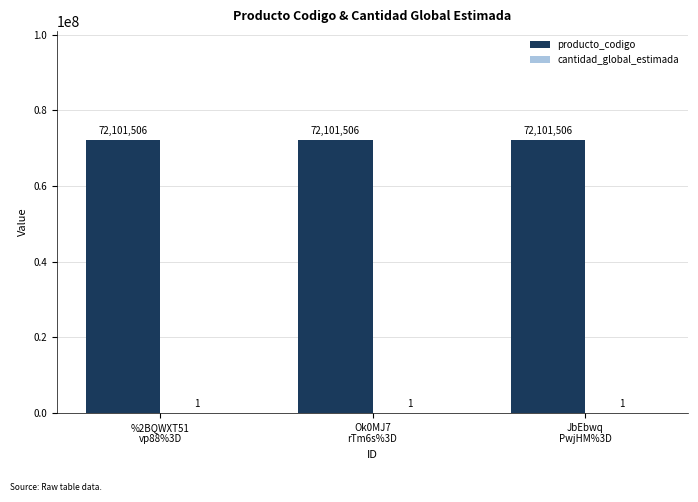

How many categories are shown in the chart?

3